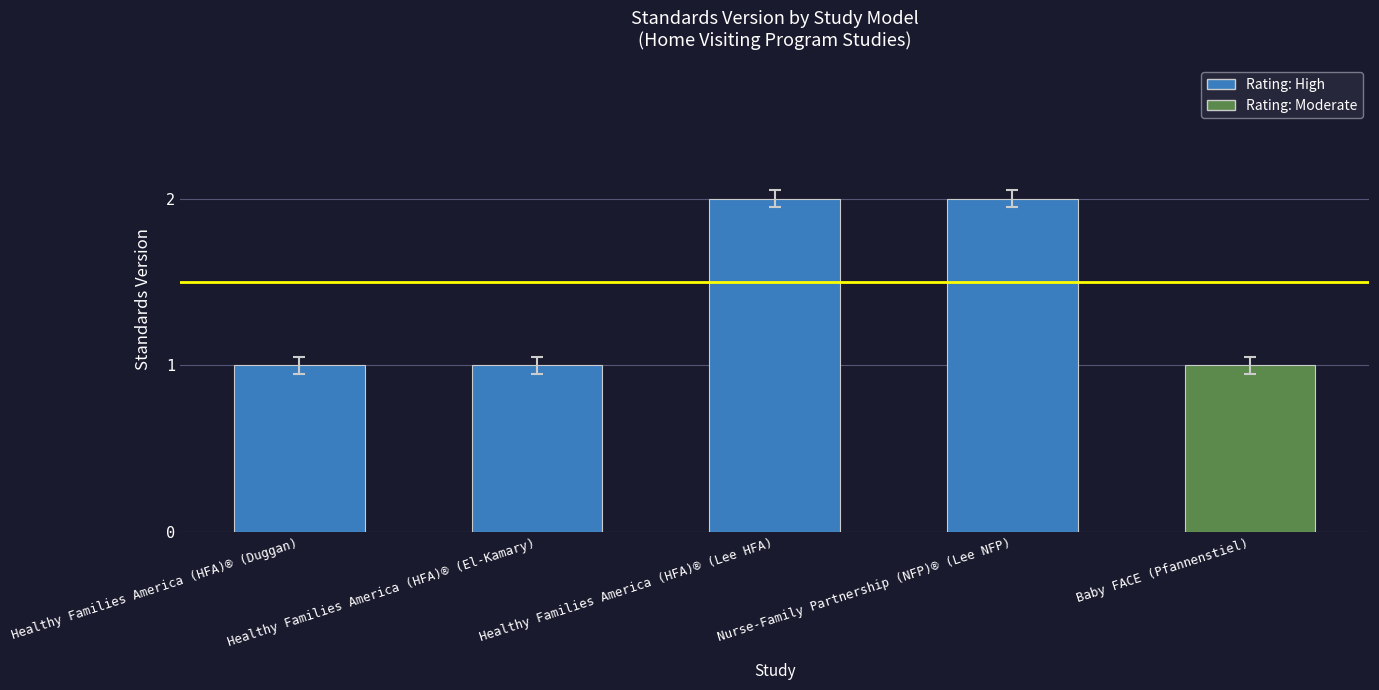

Which has a higher value, Baby FACE (Pfannenstiel) or Healthy Families America (HFA)® (Lee HFA)?

Healthy Families America (HFA)® (Lee HFA)